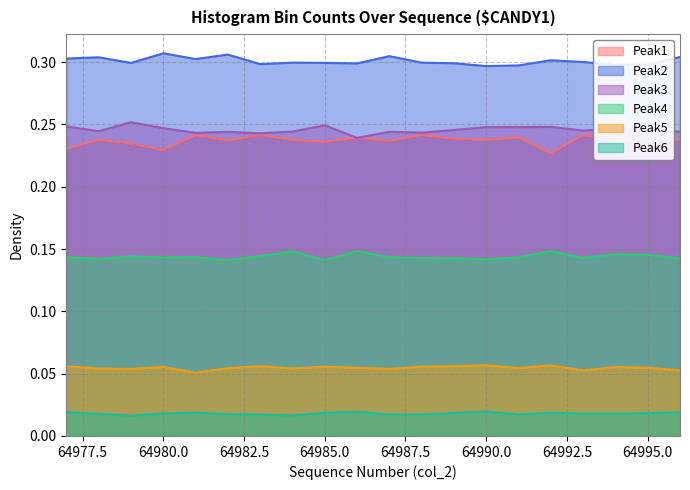

At which category does the chart reach its minimum across all series?

64979